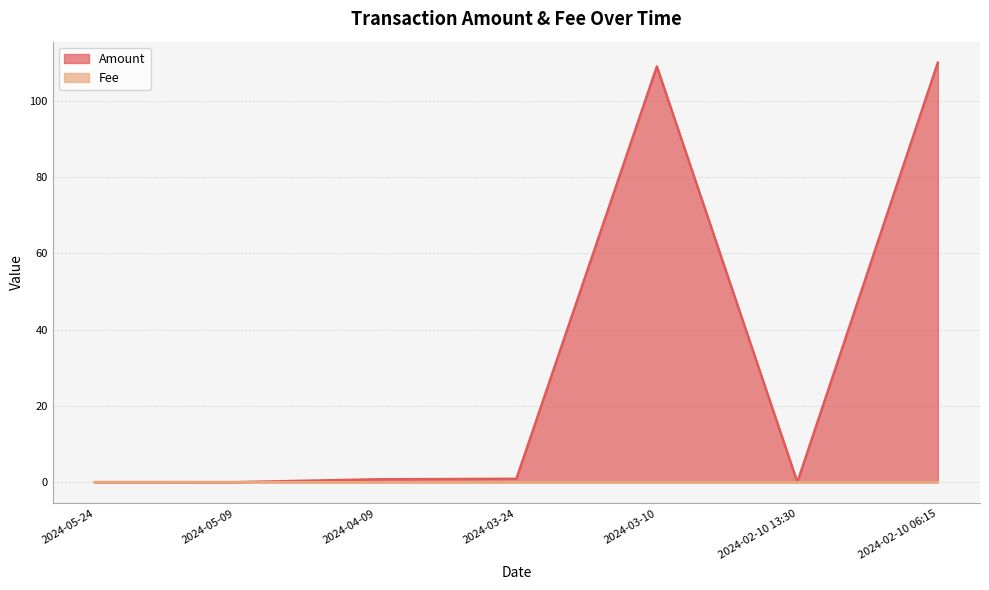

Reading left to right, list all the values displayed in this chart.

Amount: 2024-05-24=0.0	2024-05-09=0.0	2024-04-09=0.8	2024-03-24=0.9	2024-03-10=109.0	2024-02-10 13:30=0.0	2024-02-10 06:15=110.0
Fee: 2024-05-24=0.0	2024-05-09=0.0	2024-04-09=0.0	2024-03-24=0.0	2024-03-10=0.0	2024-02-10 13:30=0.0	2024-02-10 06:15=0.0